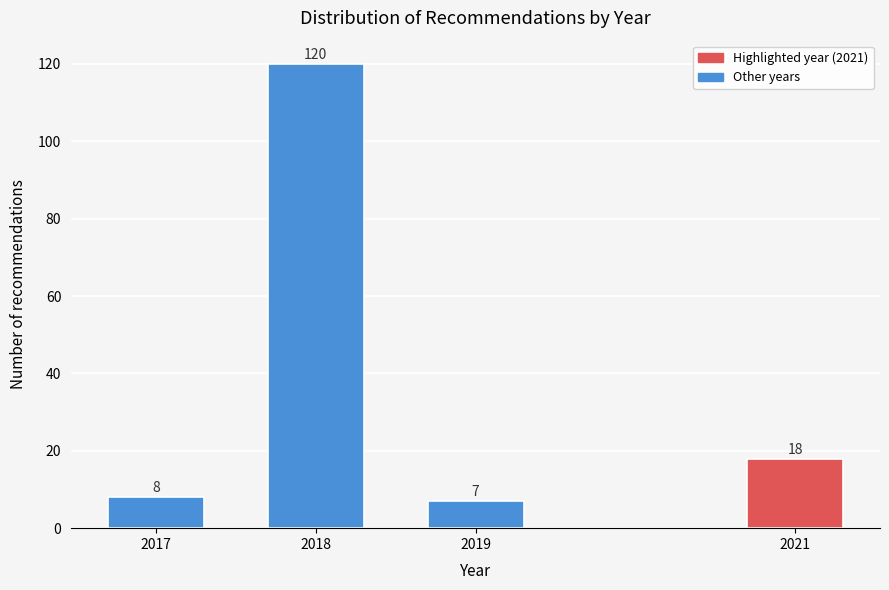

Reading left to right, extract all data points from this chart.

2017=8	2018=120	2019=7	2021=18